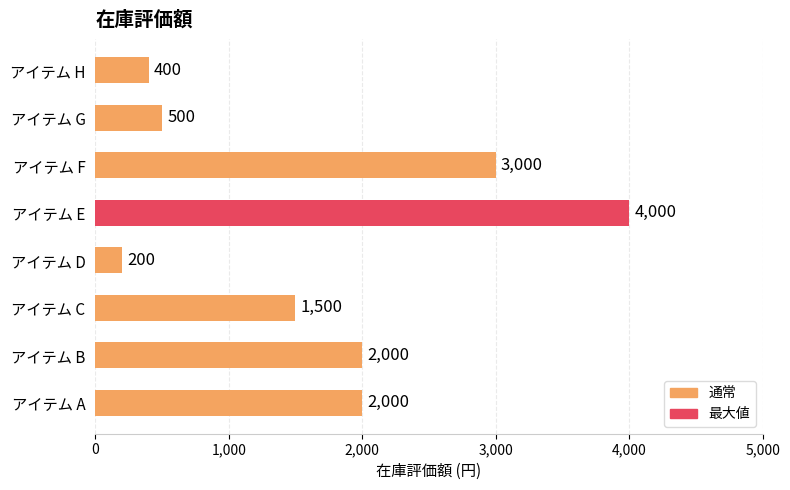

Are the bars grouped side by side (vs. stacked)?

No